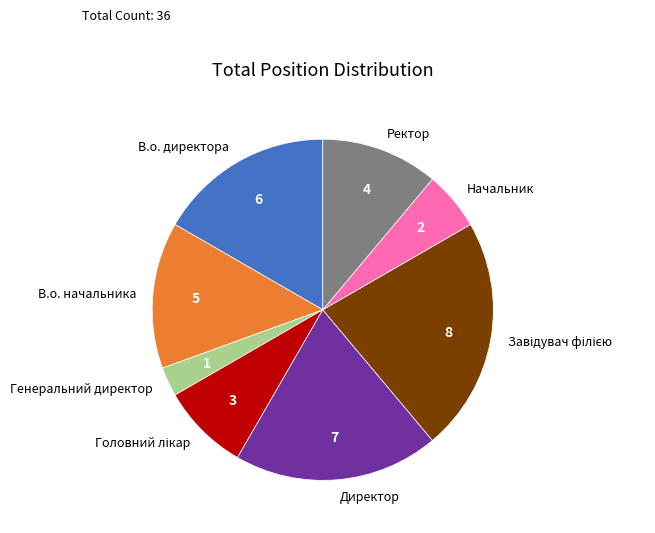

Does any single category account for the majority?

No